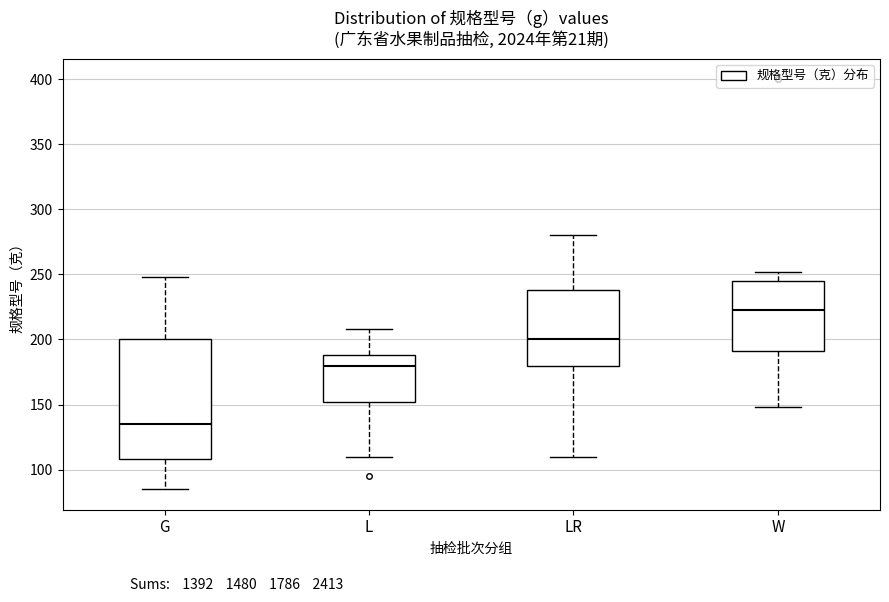

Where is the lower edge of the box for LR on the y-axis? The values are not printed on the chart, so give them approximately, as read against the axis.

180